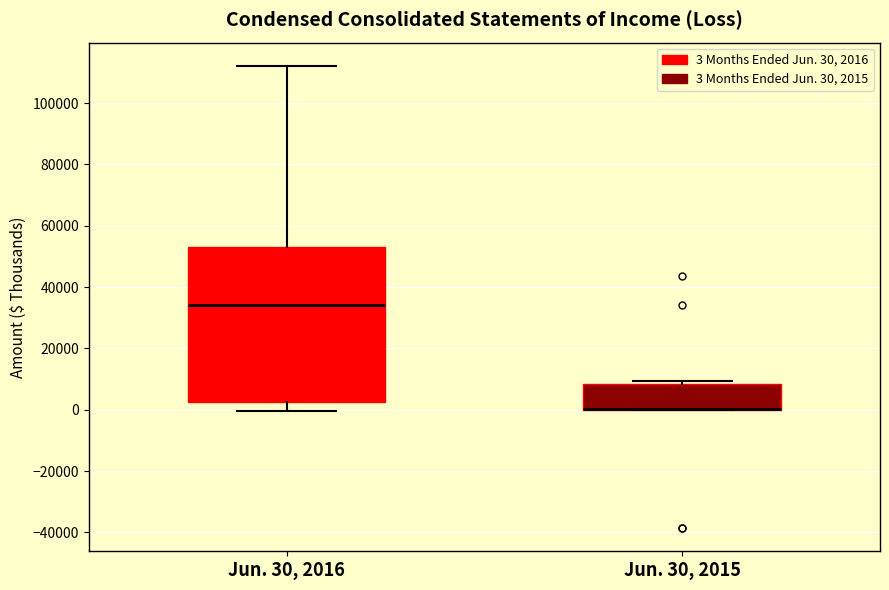

Reading left to right, transcribe this box plot: for each box, give where its median line is, the range the box spans, and where its two whiskers end, as read against the y-axis. The values are not printed on the chart, so give them approximately, as read against the axis.

Jun. 30, 2016: median 34000, box 2000 to 54000, whiskers 0 to 112000
Jun. 30, 2015: median 0 (drawn on the box's lower edge), box 0 to 8000, whiskers 0 to 10000